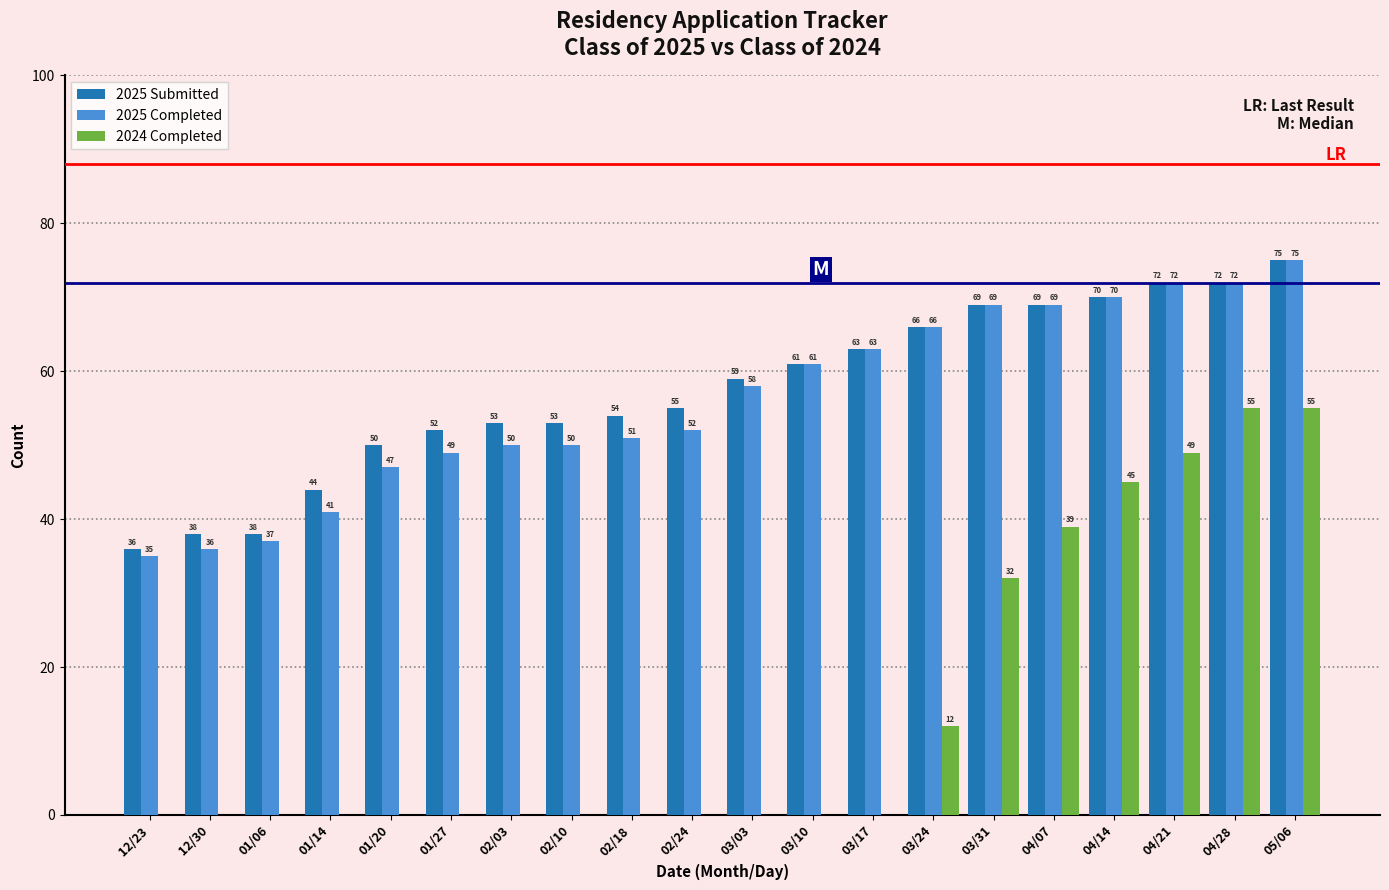

Between 12/23 and 01/20, which series saw the biggest shift?

2025 Submitted